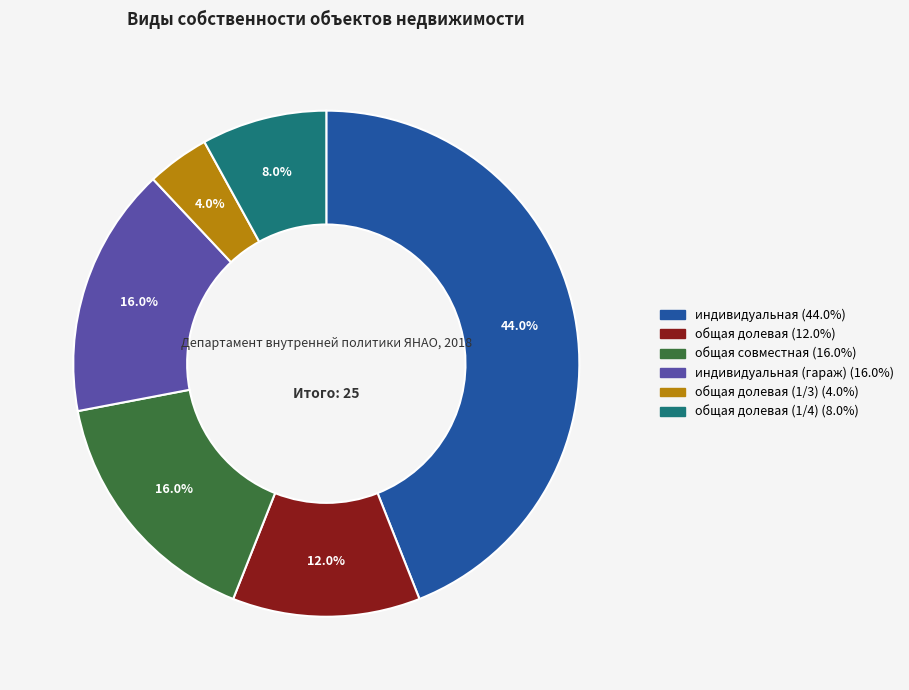

Is there any slice that represents more than half of the pie?

No